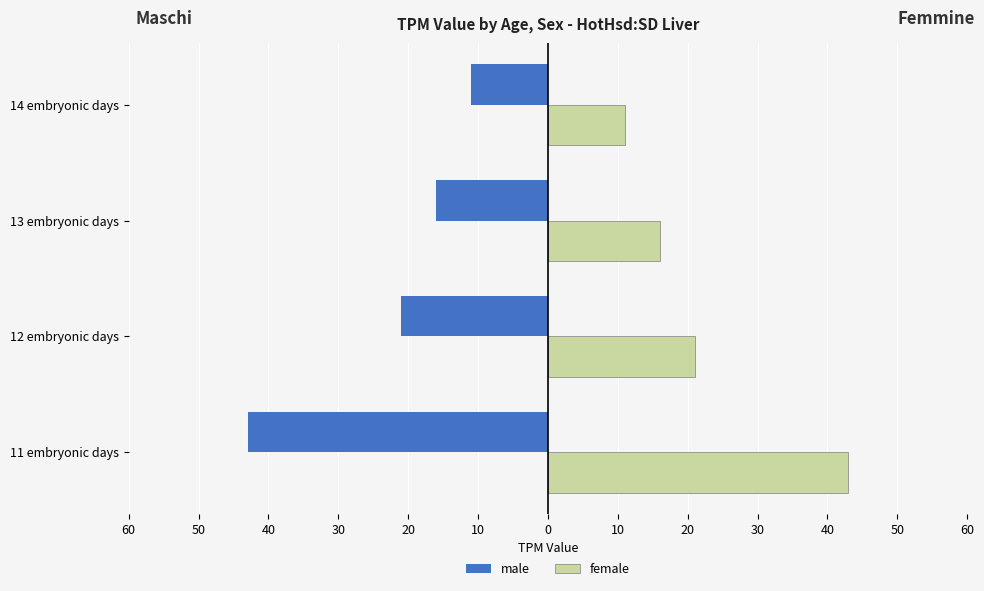

What are all the series names shown in the legend?

male, female